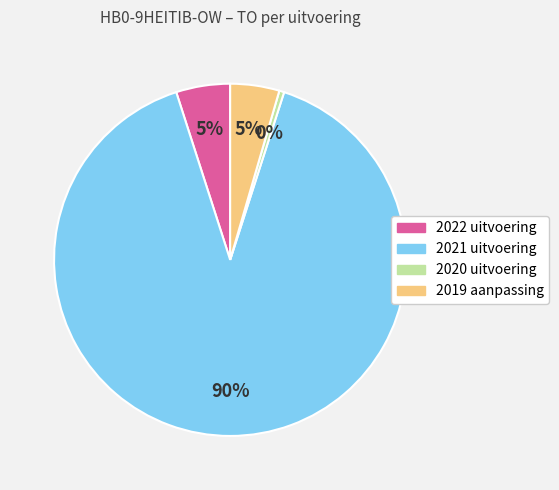

Which category has the smallest portion of the pie?

2020 uitvoering